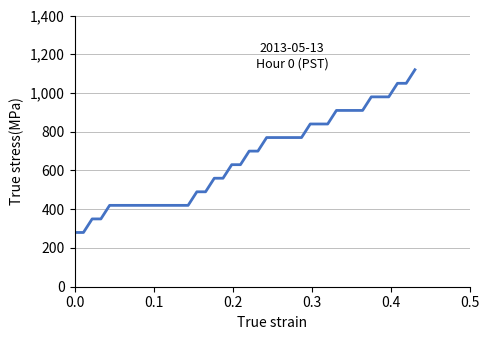

What is the smallest value displayed?

280.0